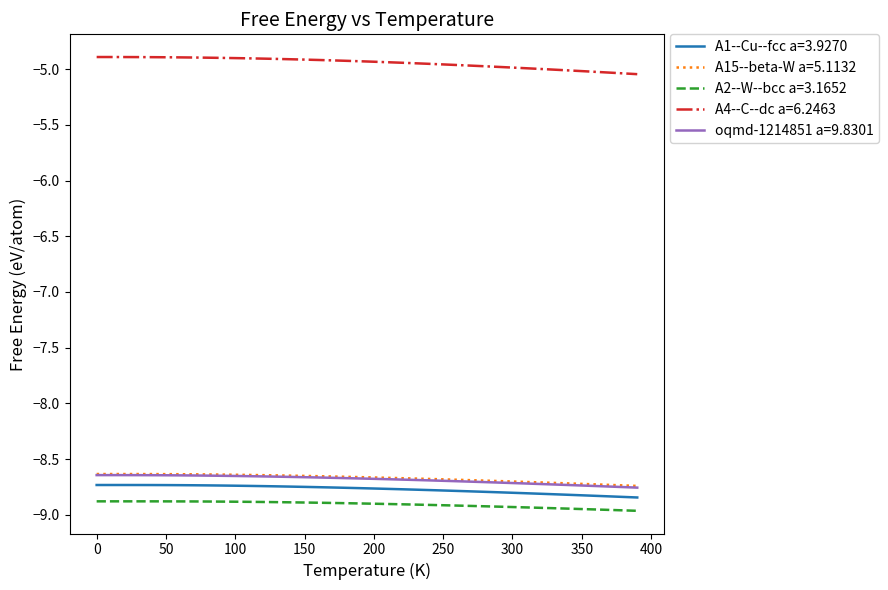

Which series has the largest total across all categories?

A4--C--dc a=6.2463